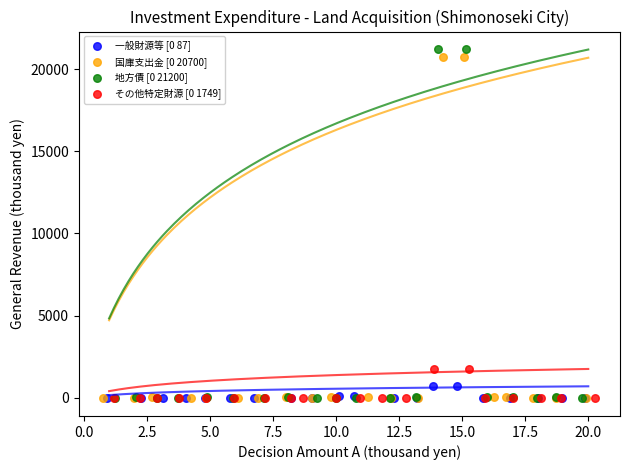

Which series has the widest spread of Y values?

地方債 [0 21200]